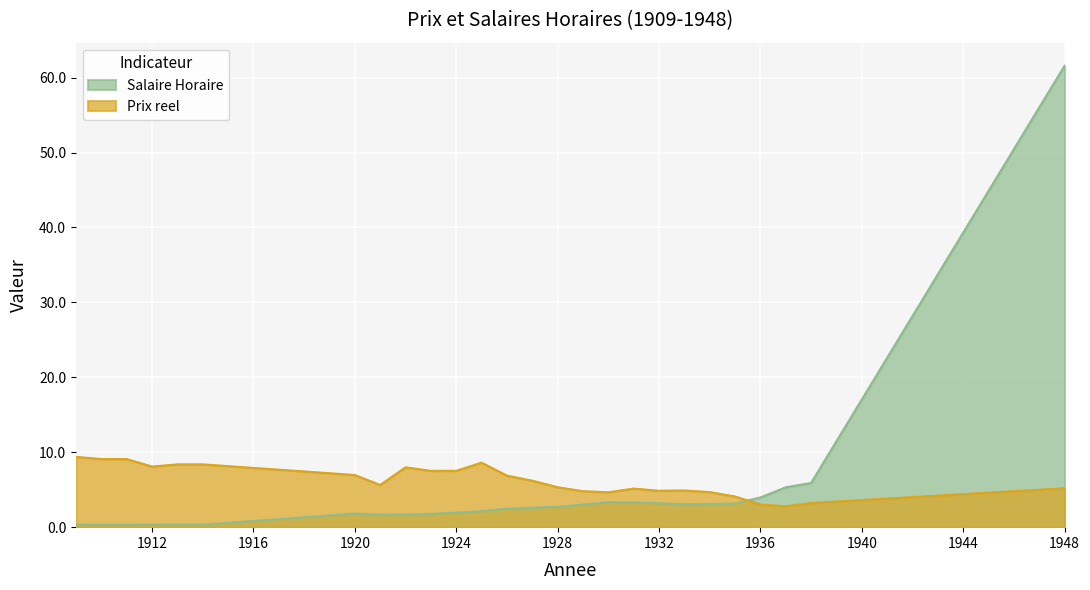

At which label is Salaire Horaire closest to 30?

1938